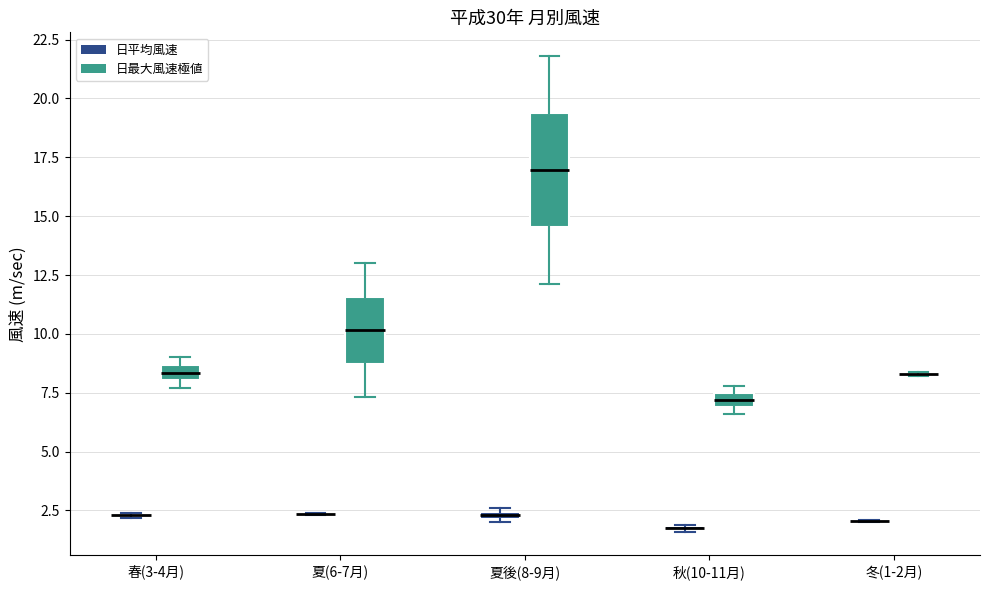

Which box is the tallest, from its lower edge to its upper edge?

夏後(8-9月) (日最大風速極値)